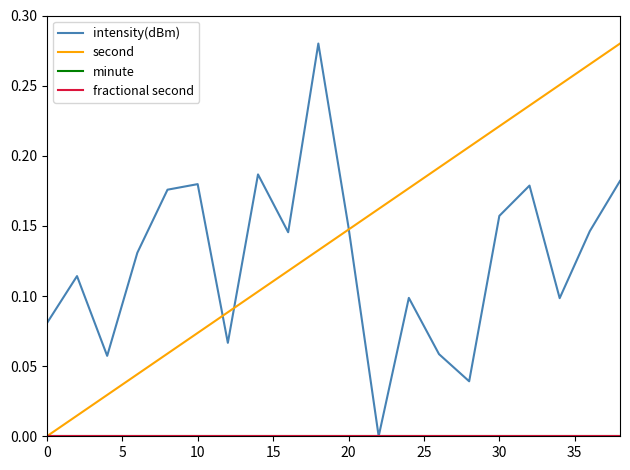

Does the chart display data point markers on the line(s)?

No